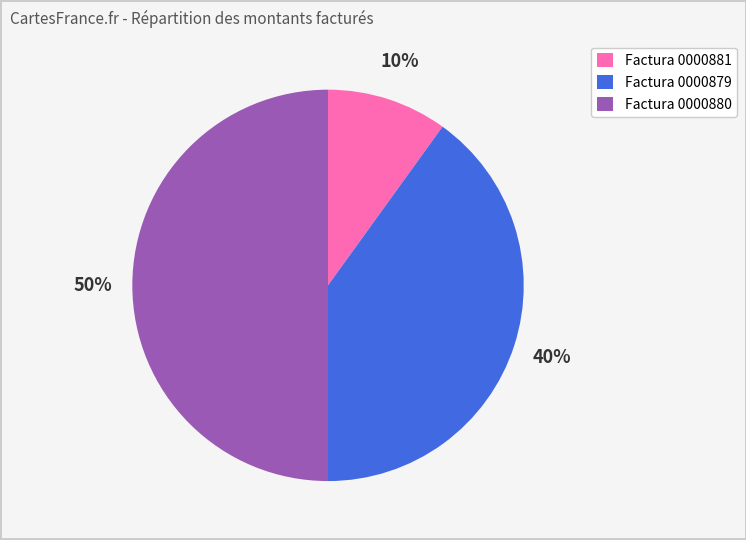

To the nearest percent, what is the difference between the Factura 0000879 and Factura 0000881 slice percentages?

30%